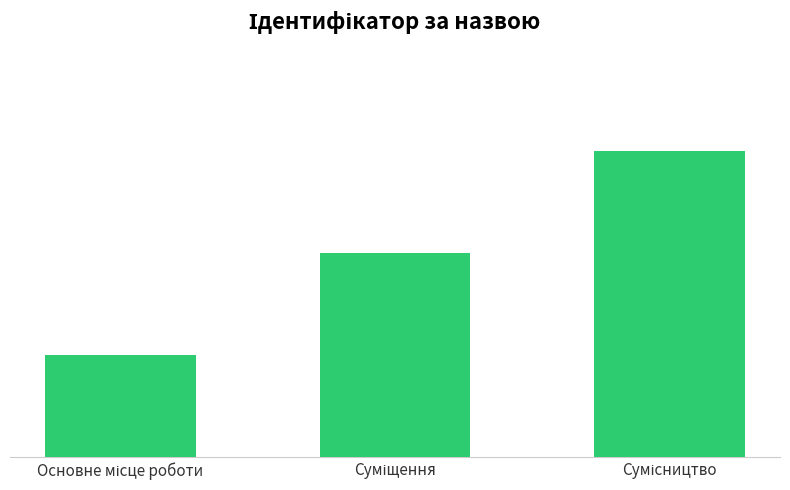

Where is the data nearest to the value 2?

Суміщення